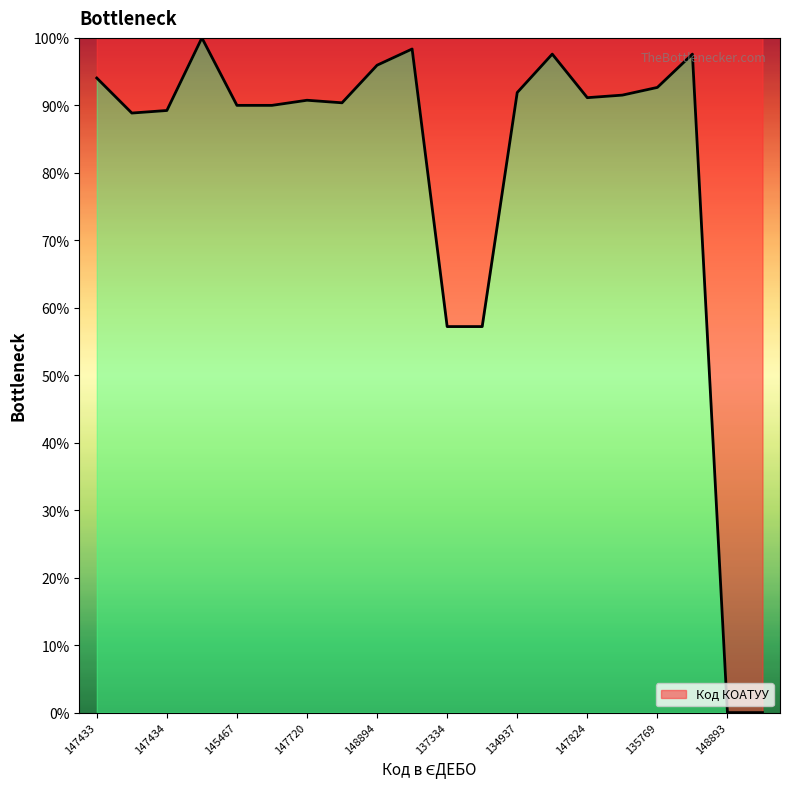

What is the greatest value displayed?

100.0